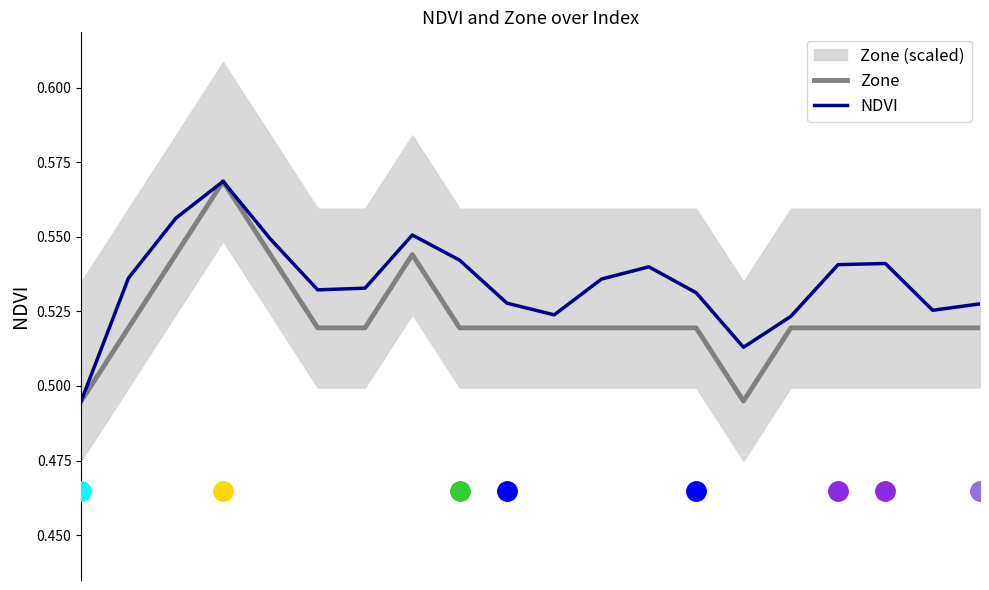

What is the value of the Zone point at the 17th from the left?

0.5